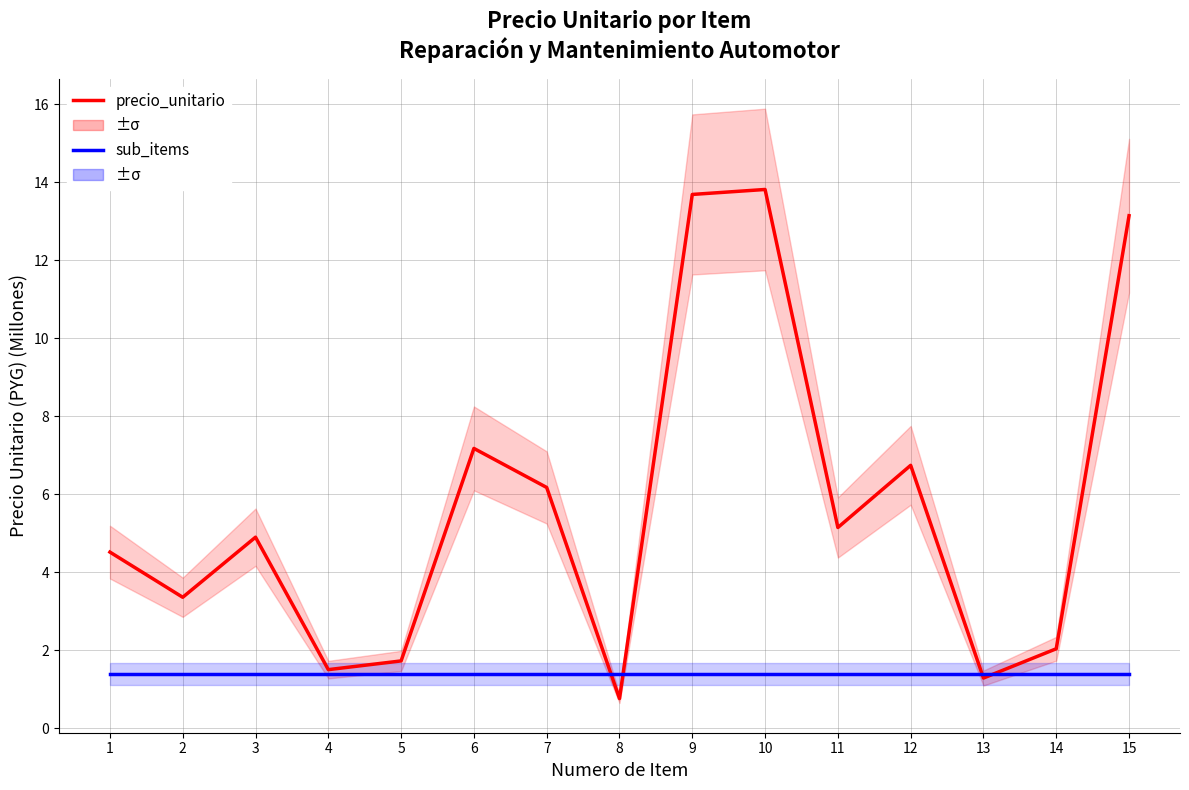

Which category has the highest value in the sub_items series?

1